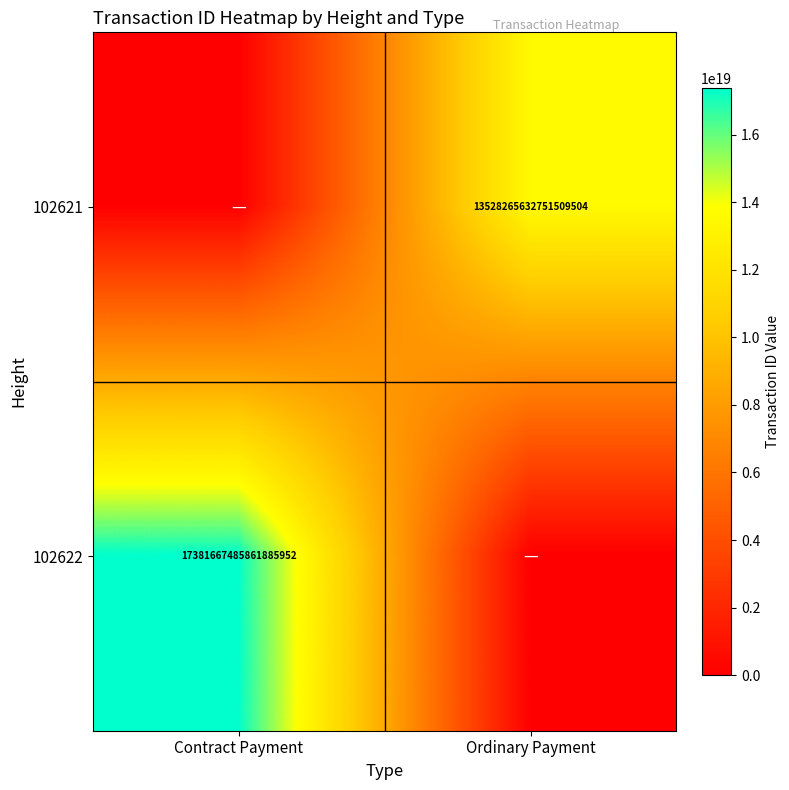

The value of 102621 at Ordinary Payment is 6571522830794717184. True or false?

False